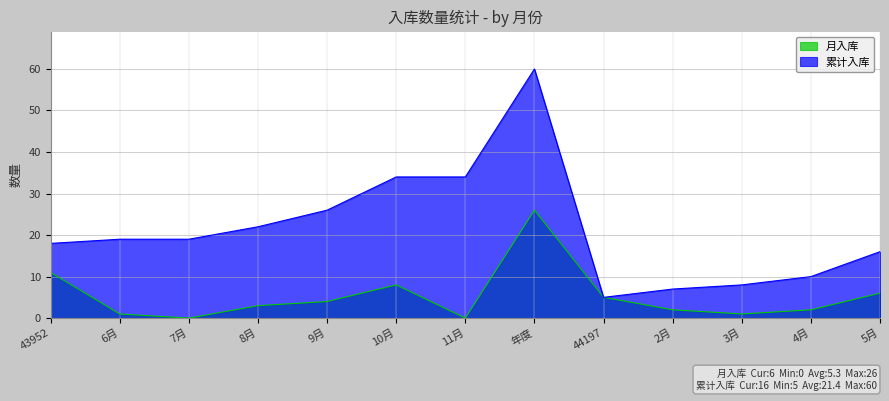

Reading right to left, extract all data points from this chart.

月入库: 6	2	1	2	5	26	0	8	4	3	0	1	11
累计入库: 16	10	8	7	5	60	34	34	26	22	19	19	18